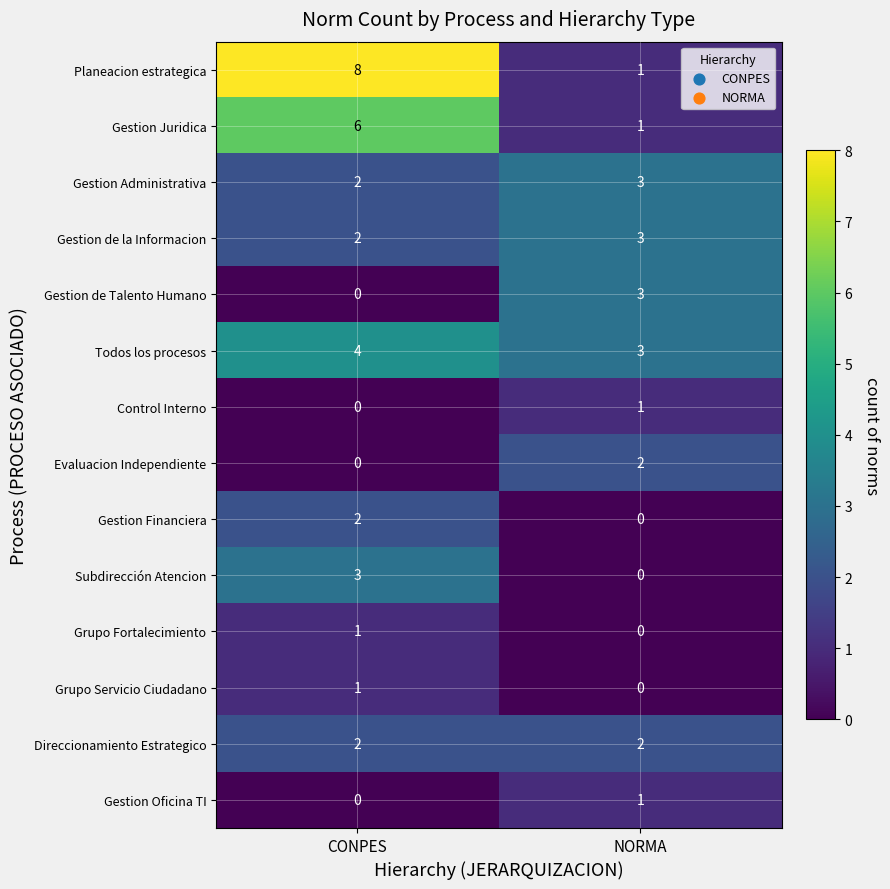

Which category has the lowest value in the Gestion Administrativa series?

CONPES